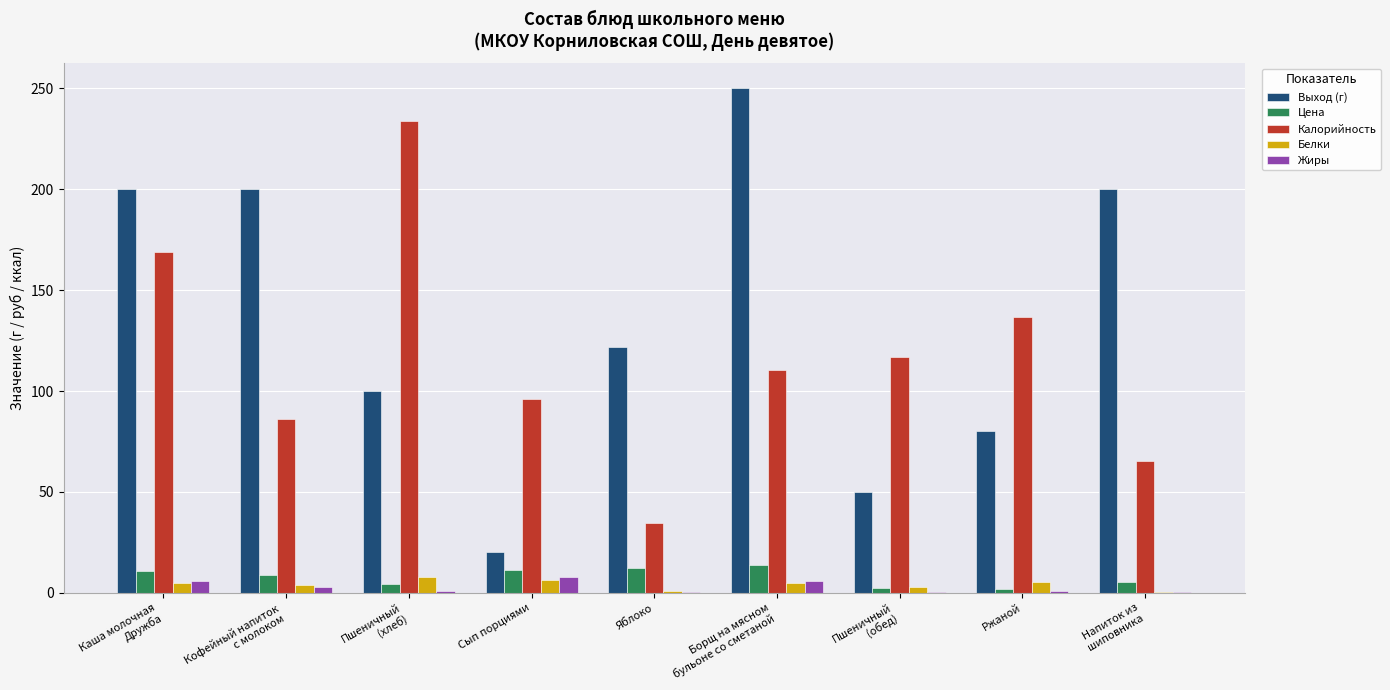

At which category does the chart reach its peak across all series?

Борщ на мясном
бульоне со сметаной